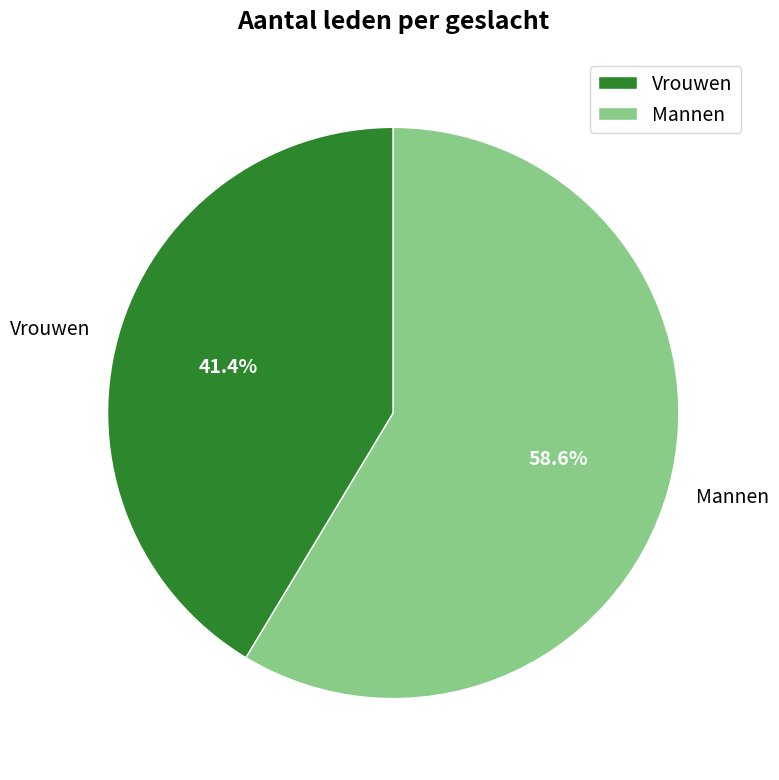

How many slices are in this pie chart?

2